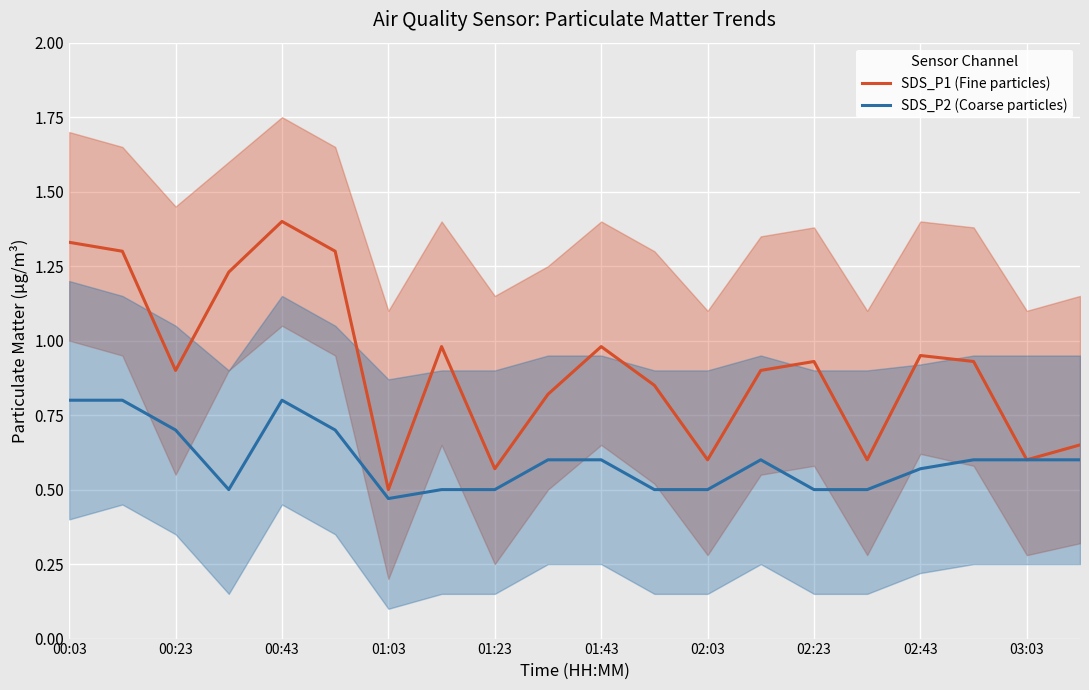

Is this an area chart (filled region under the line)?

No